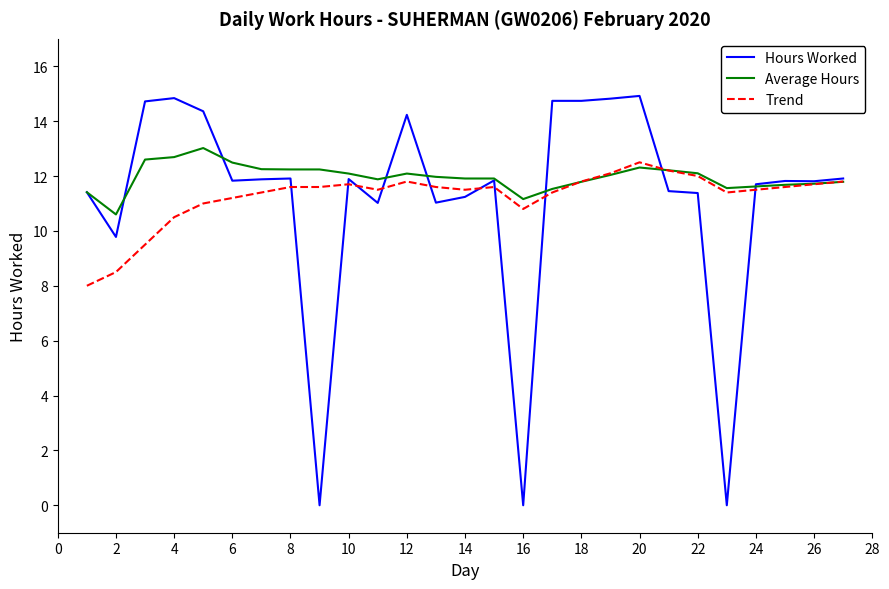

What is the greatest value displayed?

14.9